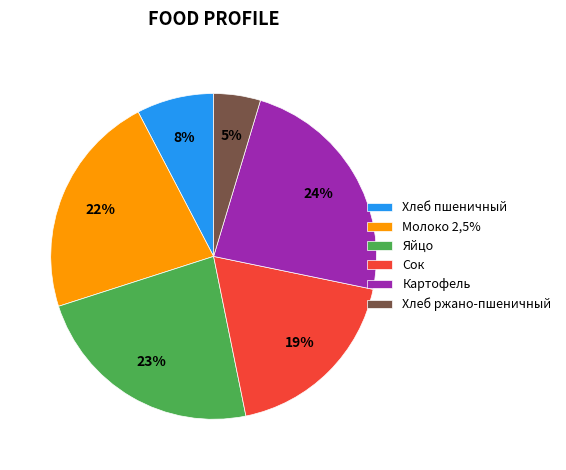

Is there any slice that represents more than half of the pie?

No